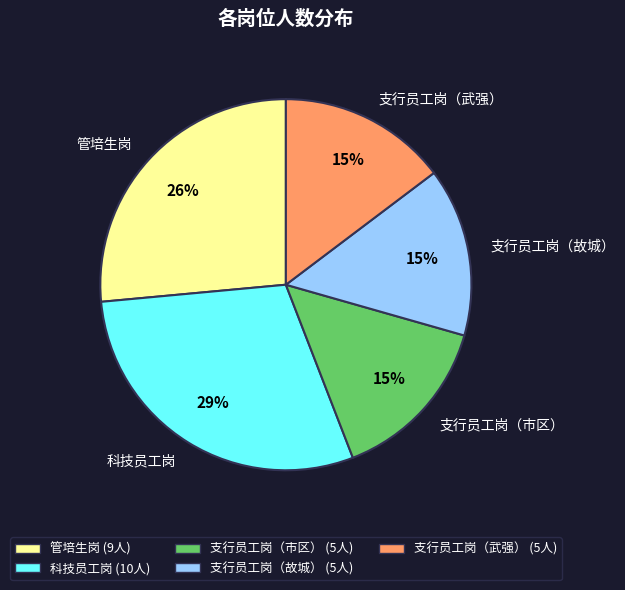

To the nearest percent, what is the combined percentage of 支行员工岗（市区） and 管培生岗?

41%